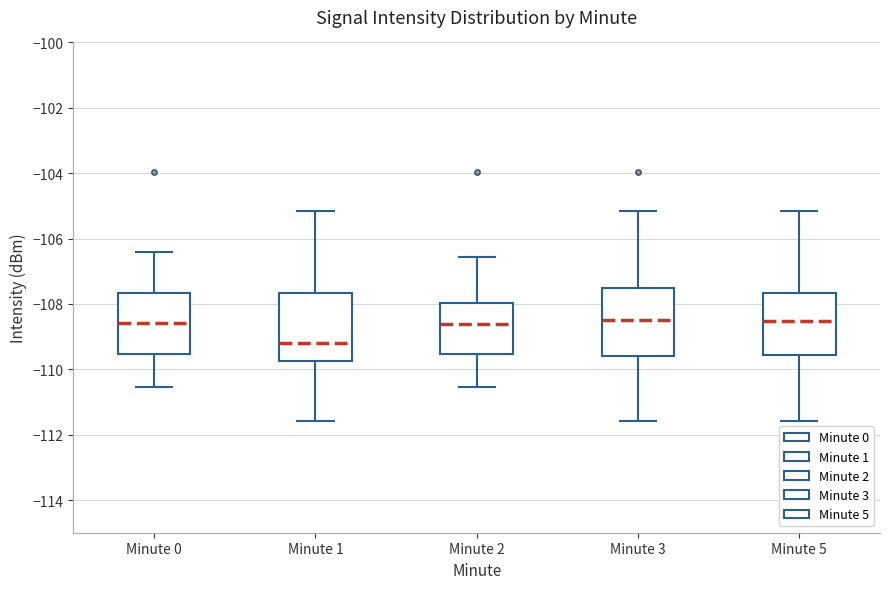

Reading left to right, read every box against the y-axis: the position of its median line, the range the box covers, and the ends of its whiskers. The values are not printed on the chart, so give them approximately, as read against the axis.

Minute 0: median -108.6, box -109.6 to -107.6, whiskers -110.6 to -106.4
Minute 1: median -109.2, box -109.8 to -107.6, whiskers -111.6 to -105.2
Minute 2: median -108.6, box -109.6 to -108.0, whiskers -110.6 to -106.6
Minute 3: median -108.4, box -109.6 to -107.6, whiskers -111.6 to -105.2
Minute 5: median -108.6, box -109.6 to -107.6, whiskers -111.6 to -105.2